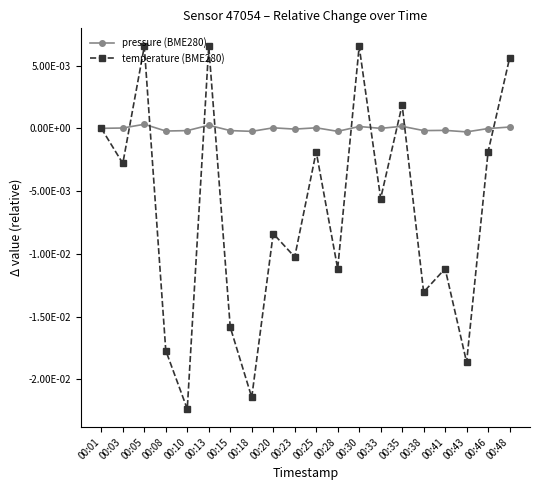

What is the sum of all temperature (BME280) values?

-0.1